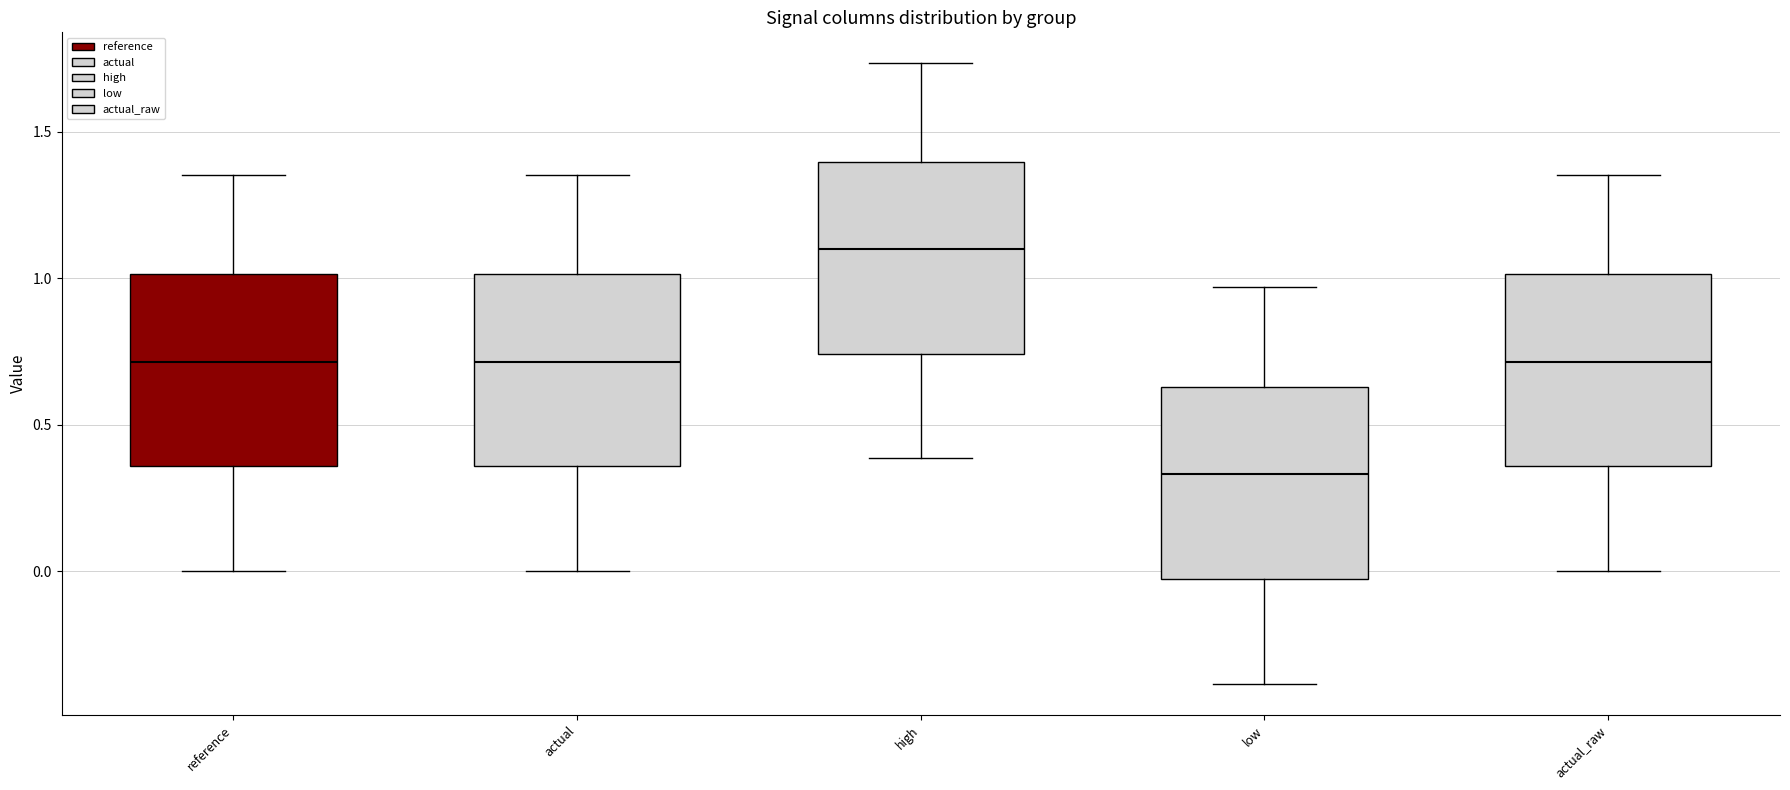

Reading left to right, transcribe this box plot: for each box, give where its median line is, the range the box spans, and where its two whiskers end, as read against the y-axis. The values are not printed on the chart, so give them approximately, as read against the axis.

reference: median 0.70, box 0.35 to 1.00, whiskers 0.00 to 1.35
actual: median 0.70, box 0.35 to 1.00, whiskers 0.00 to 1.35
high: median 1.10, box 0.75 to 1.40, whiskers 0.40 to 1.75
low: median 0.35, box -0.05 to 0.65, whiskers -0.40 to 0.95
actual_raw: median 0.70, box 0.35 to 1.00, whiskers 0.00 to 1.35